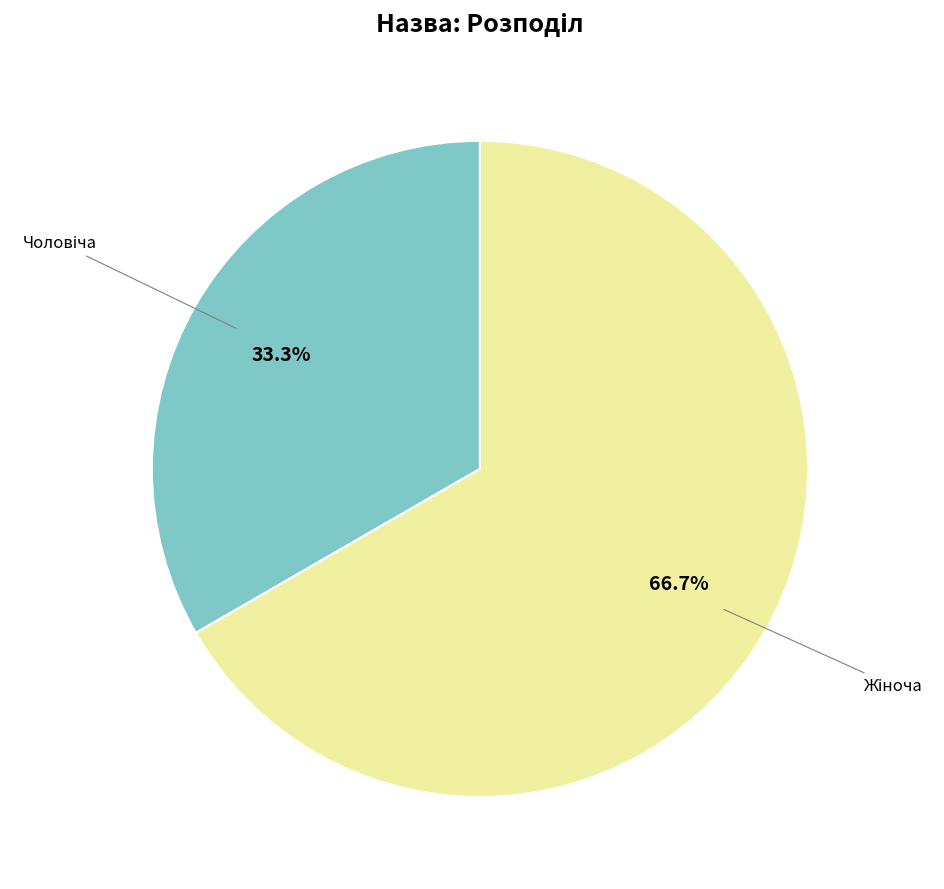

Is there a majority slice in this chart?

Yes